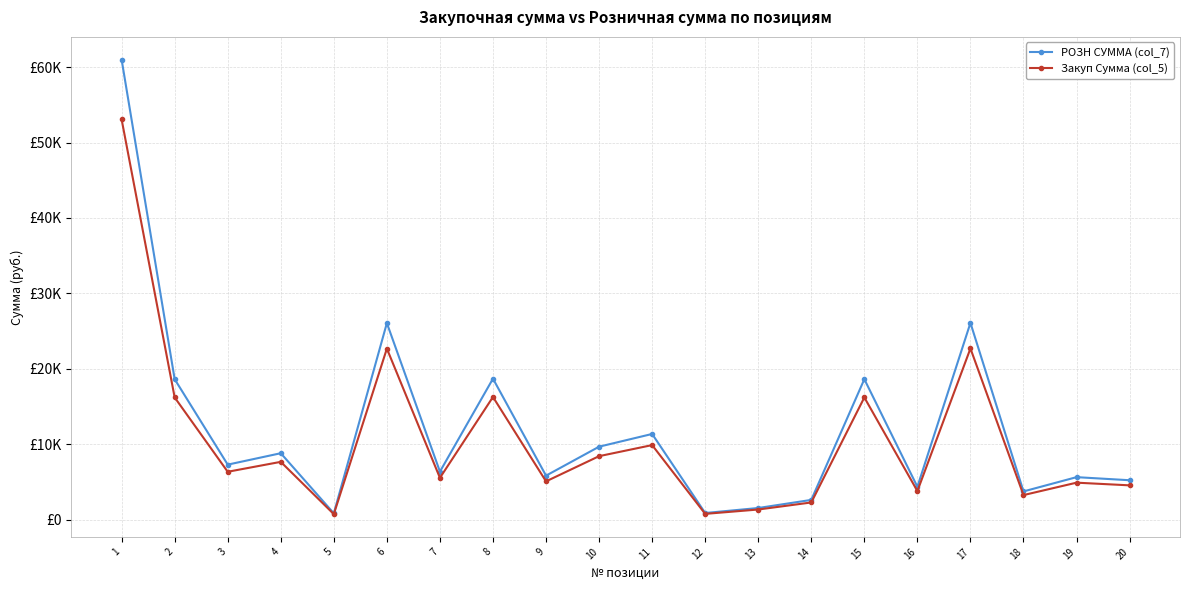

Which series has the largest range (max minus min)?

РОЗН СУММА (col_7)